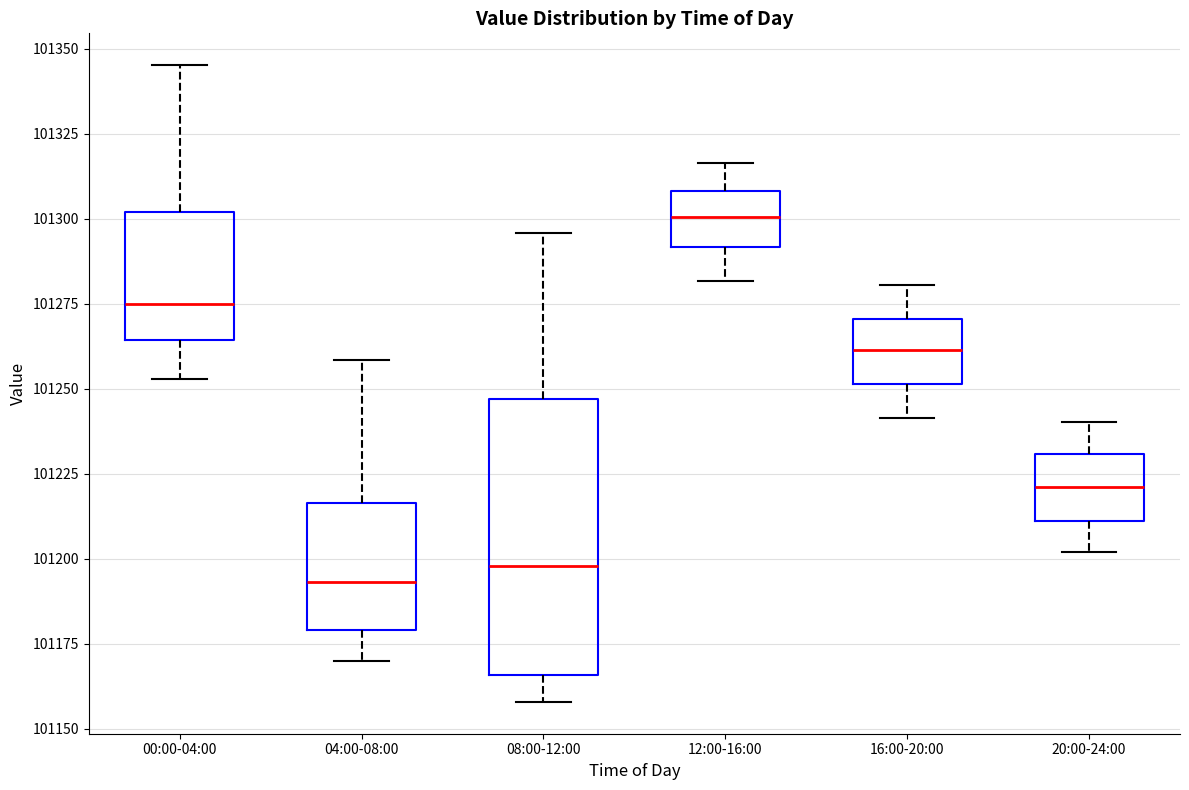

Which box is the tallest, from its lower edge to its upper edge?

08:00-12:00